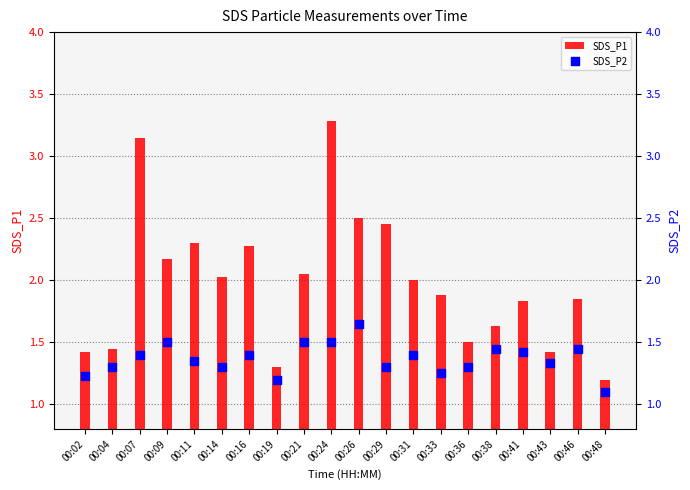

What are all the series names shown in the legend?

SDS_P1, SDS_P2